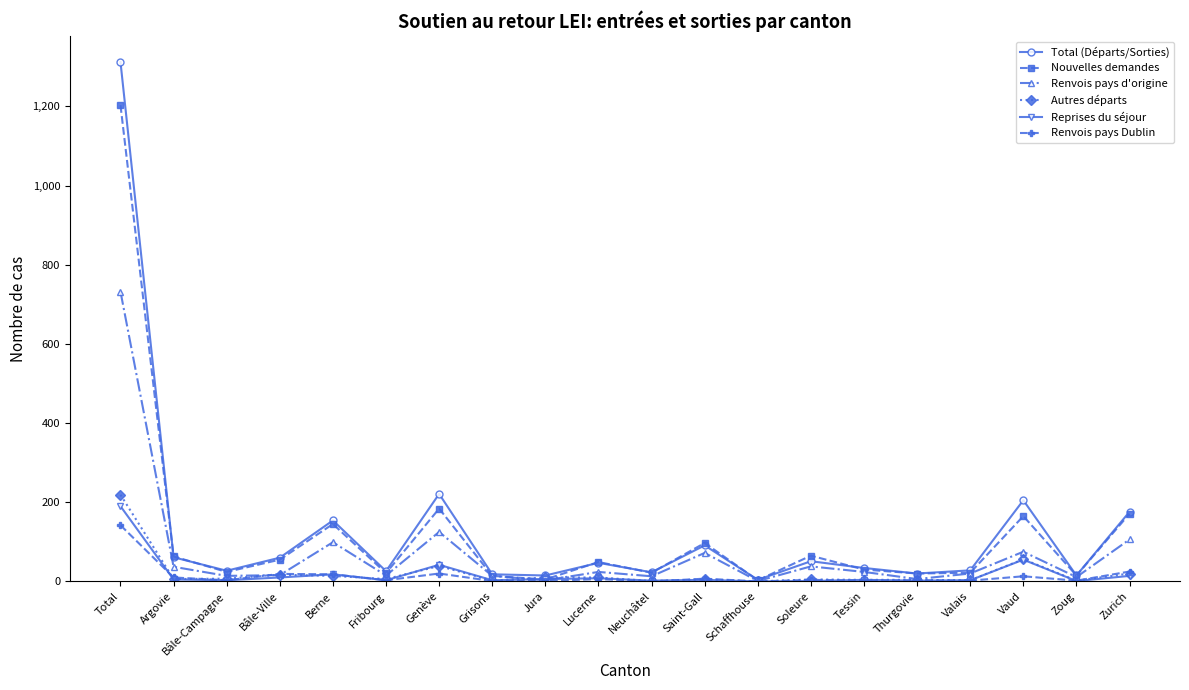

After their last crossing, which series has the higher values: Renvois pays Dublin or Autres départs?

Renvois pays Dublin